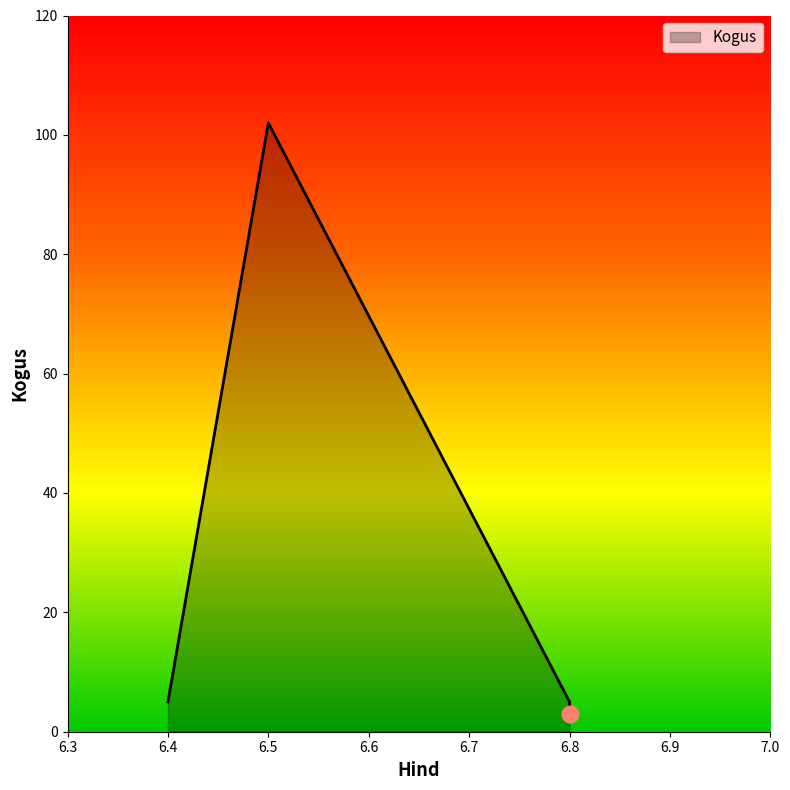

Where is the first local minimum?

6.8